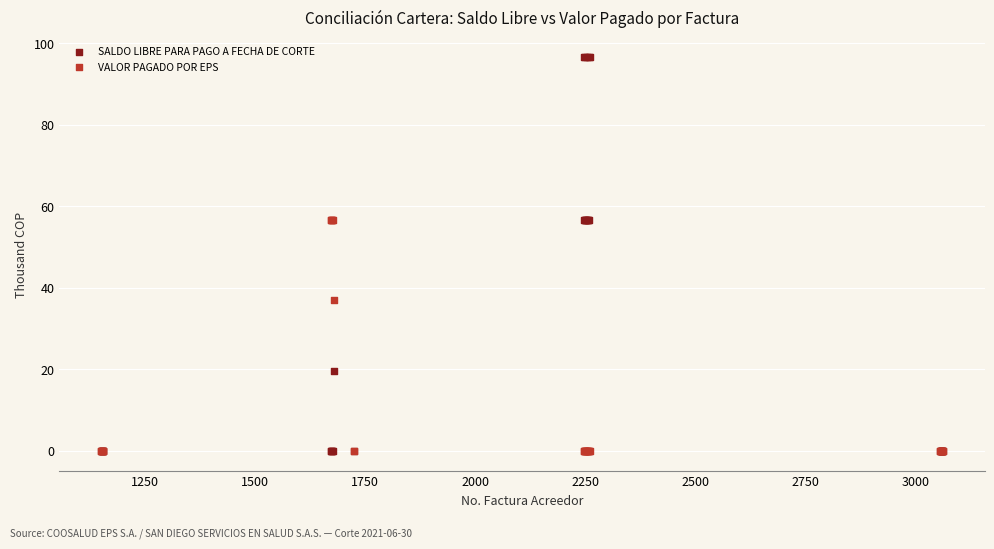

Which series contains the highest Y value?

SALDO LIBRE PARA PAGO A FECHA DE CORTE